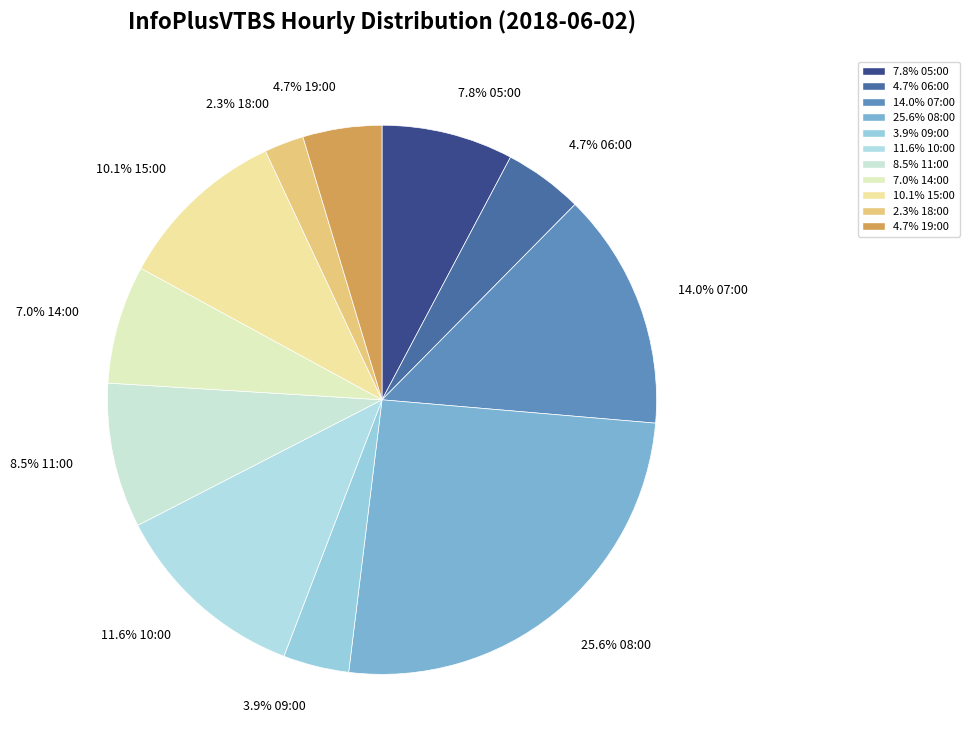

Count the number of slices in the pie.

11